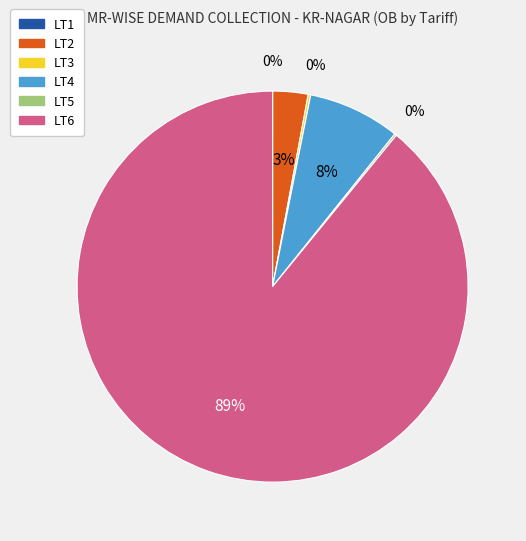

To the nearest percent, what is the average slice percentage?

17%